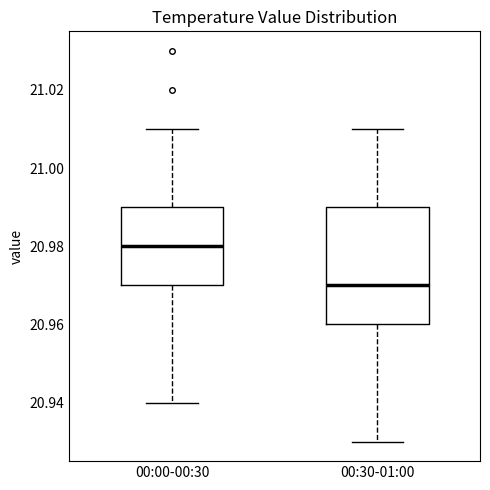

Comparing the boxes themselves (not the whiskers), which one is the tallest?

00:30-01:00